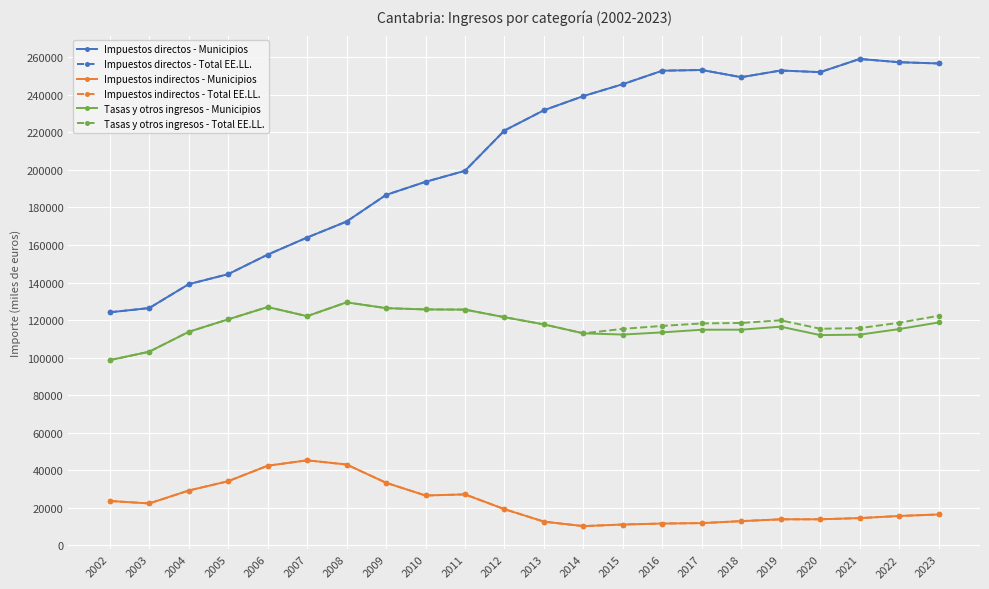

True or false: Impuestos indirectos - Municipios has more than 1 interior local peaks.

True